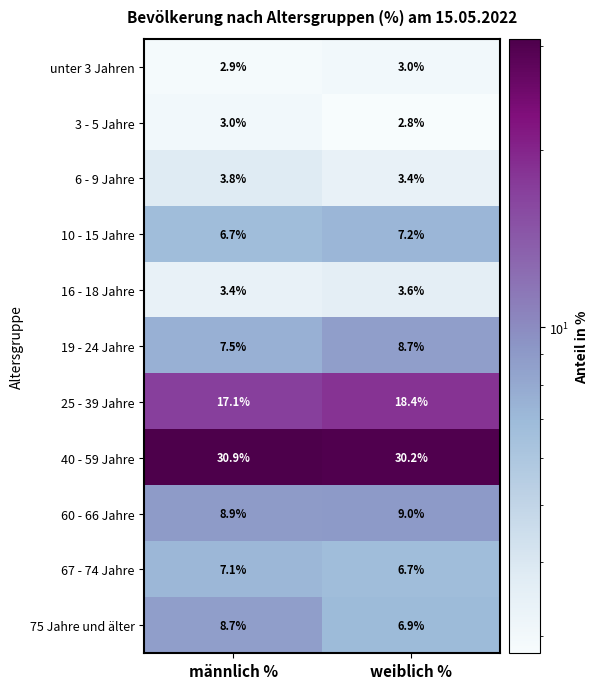

Is it true that 19 - 24 Jahre equals 3.5 at männlich %?

False